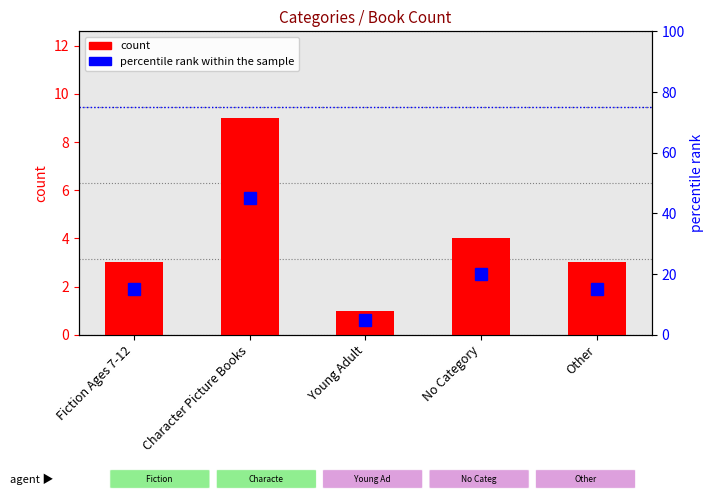

What is the difference between the highest and lowest values at Character Picture Books?

36